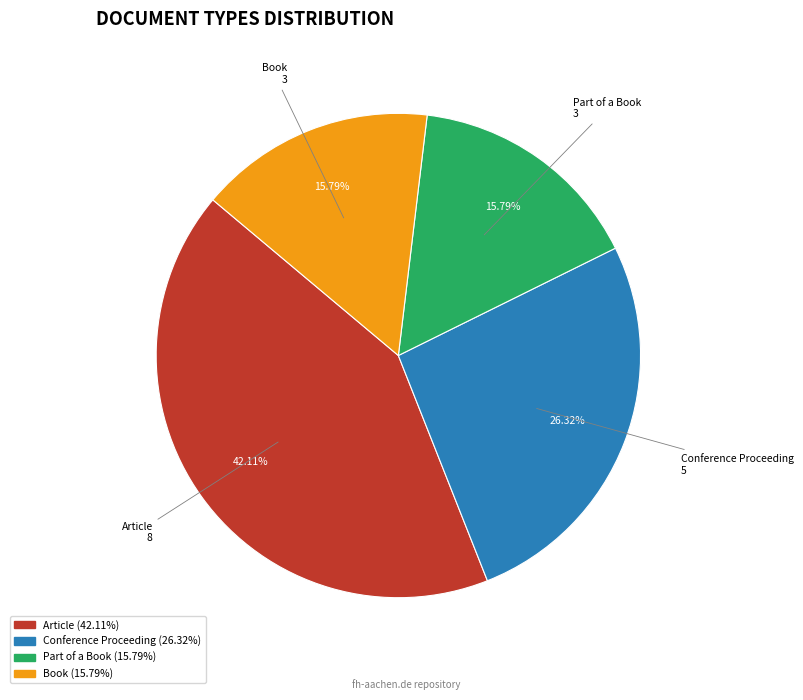

To the nearest percent, what is the average slice percentage?

25%